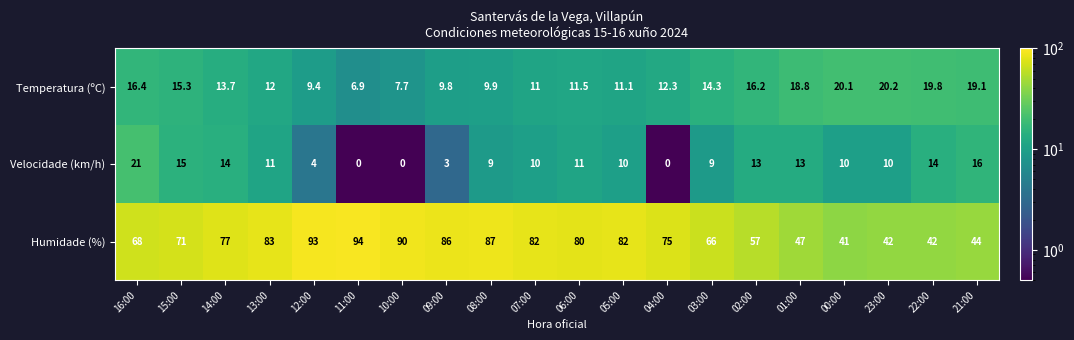

How many values in Velocidade (km/h) are above zero?

17